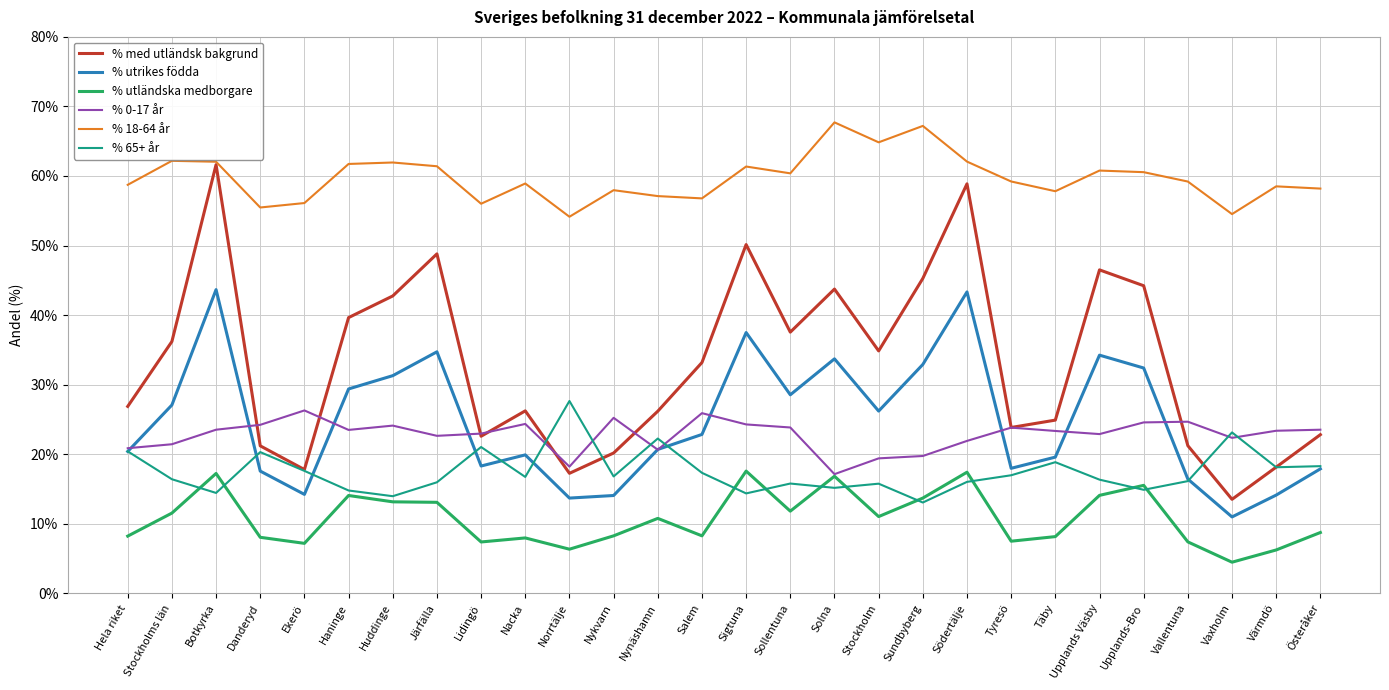

The value of % 65+ år at Danderyd is 9.2. True or false?

False